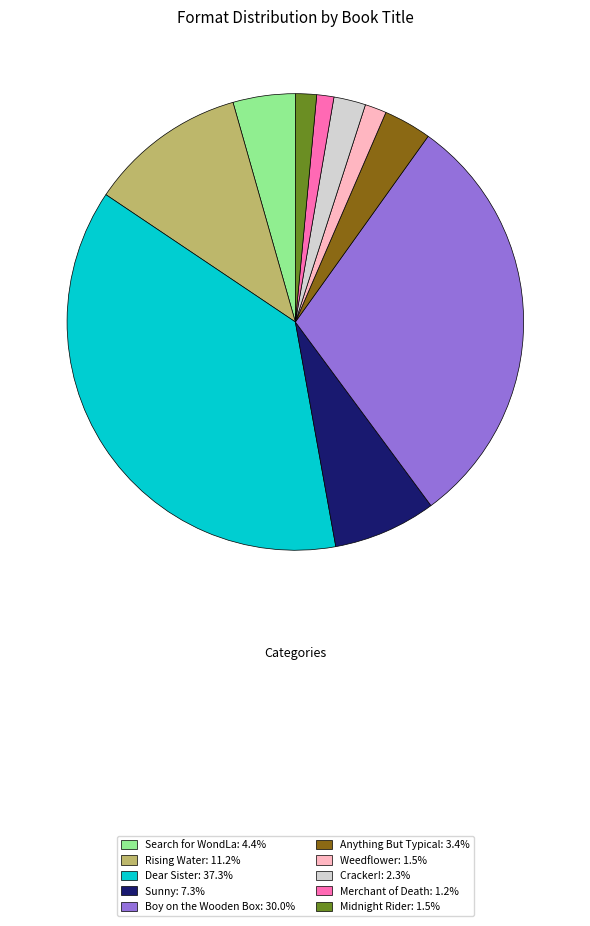

Which has a higher value, Cracker! or Merchant of Death?

Cracker!